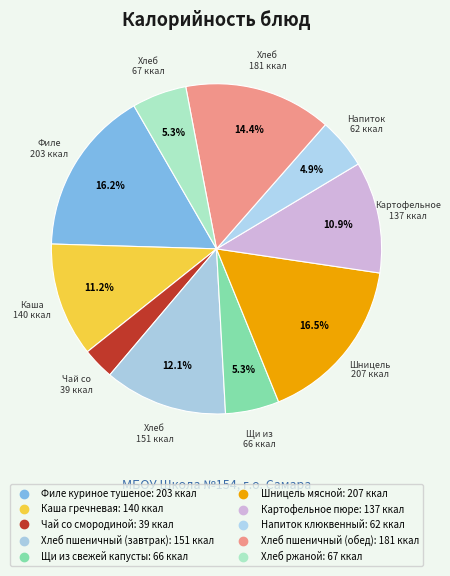

True or false: Хлеб пшеничный (завтрак) accounts for 1% of the total.

False